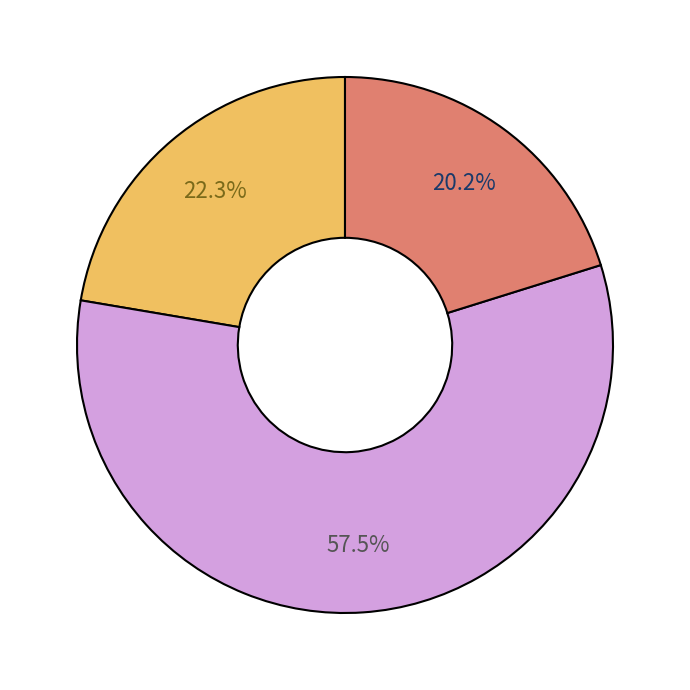

Count the number of slices in the pie.

3